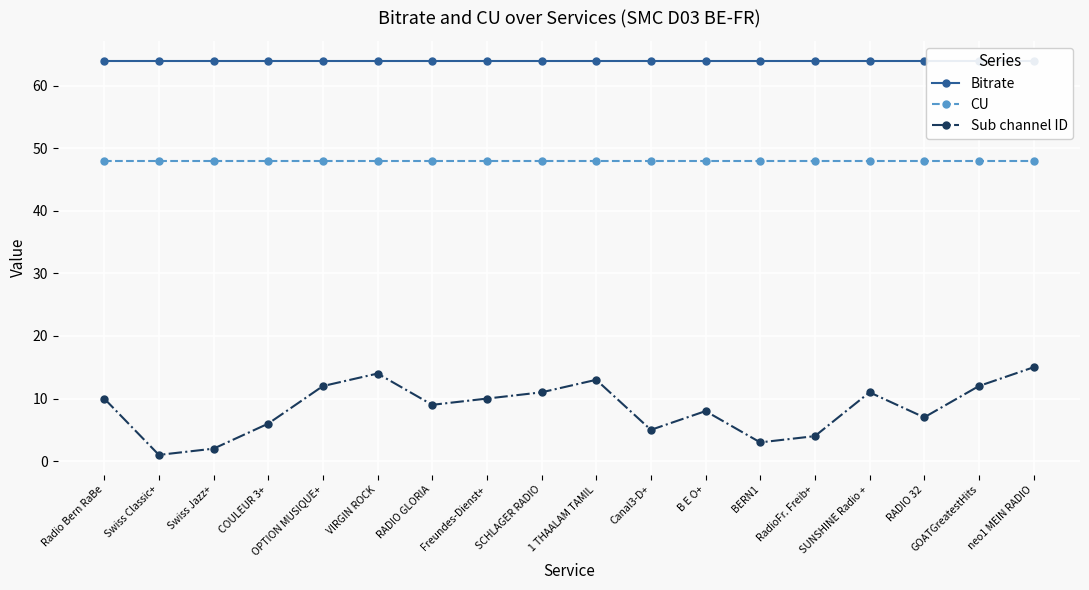

Which series changed the most between SUNSHINE Radio + and RADIO 32?

Sub channel ID